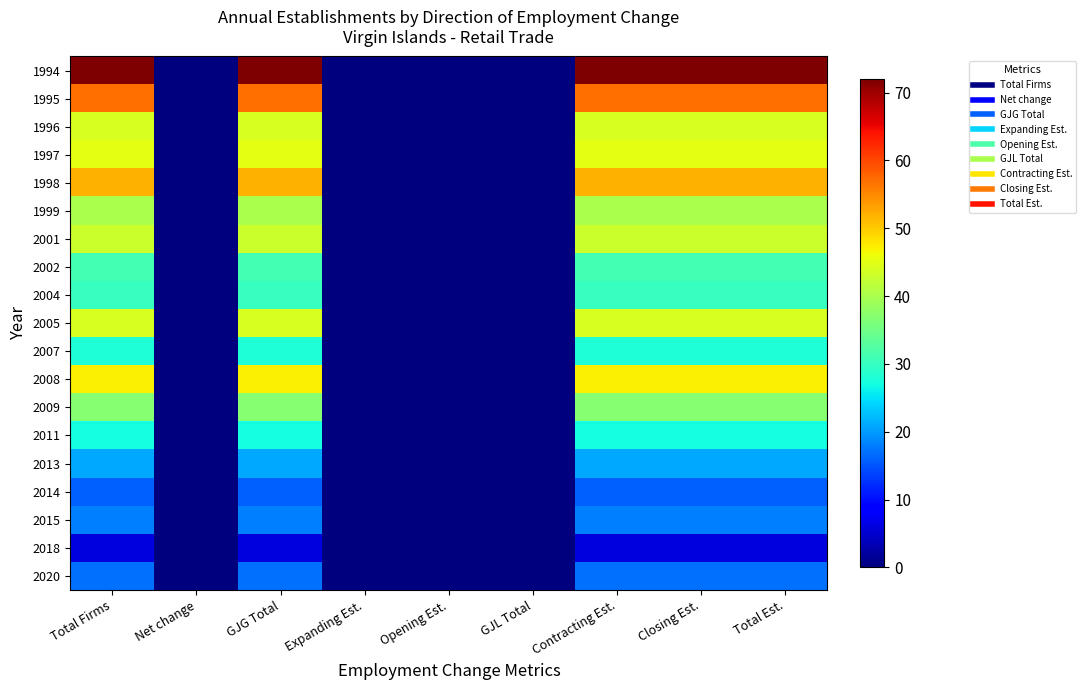

Reading left to right, transcribe all the data shown in this chart.

1994: Total Firms=72	Net change=0	GJG Total=72	Expanding Est.=0	Opening Est.=0	GJL Total=0	Contracting Est.=72	Closing Est.=72	Total Est.=72
1995: Total Firms=57	Net change=0	GJG Total=57	Expanding Est.=0	Opening Est.=0	GJL Total=0	Contracting Est.=57	Closing Est.=57	Total Est.=57
1996: Total Firms=44	Net change=0	GJG Total=44	Expanding Est.=0	Opening Est.=0	GJL Total=0	Contracting Est.=44	Closing Est.=44	Total Est.=44
1997: Total Firms=45	Net change=0	GJG Total=45	Expanding Est.=0	Opening Est.=0	GJL Total=0	Contracting Est.=45	Closing Est.=45	Total Est.=45
1998: Total Firms=52	Net change=0	GJG Total=52	Expanding Est.=0	Opening Est.=0	GJL Total=0	Contracting Est.=52	Closing Est.=52	Total Est.=52
1999: Total Firms=40	Net change=0	GJG Total=40	Expanding Est.=0	Opening Est.=0	GJL Total=0	Contracting Est.=40	Closing Est.=40	Total Est.=40
2001: Total Firms=43	Net change=0	GJG Total=43	Expanding Est.=0	Opening Est.=0	GJL Total=0	Contracting Est.=43	Closing Est.=43	Total Est.=43
2002: Total Firms=31	Net change=0	GJG Total=31	Expanding Est.=0	Opening Est.=0	GJL Total=0	Contracting Est.=31	Closing Est.=31	Total Est.=31
2004: Total Firms=30	Net change=0	GJG Total=30	Expanding Est.=0	Opening Est.=0	GJL Total=0	Contracting Est.=30	Closing Est.=30	Total Est.=30
2005: Total Firms=44	Net change=0	GJG Total=44	Expanding Est.=0	Opening Est.=0	GJL Total=0	Contracting Est.=44	Closing Est.=44	Total Est.=44
2007: Total Firms=28	Net change=0	GJG Total=28	Expanding Est.=0	Opening Est.=0	GJL Total=0	Contracting Est.=28	Closing Est.=28	Total Est.=28
2008: Total Firms=47	Net change=0	GJG Total=47	Expanding Est.=0	Opening Est.=0	GJL Total=0	Contracting Est.=47	Closing Est.=47	Total Est.=47
2009: Total Firms=37	Net change=0	GJG Total=37	Expanding Est.=0	Opening Est.=0	GJL Total=0	Contracting Est.=37	Closing Est.=37	Total Est.=37
2011: Total Firms=27	Net change=0	GJG Total=27	Expanding Est.=0	Opening Est.=0	GJL Total=0	Contracting Est.=27	Closing Est.=27	Total Est.=27
2013: Total Firms=21	Net change=0	GJG Total=21	Expanding Est.=0	Opening Est.=0	GJL Total=0	Contracting Est.=21	Closing Est.=21	Total Est.=21
2014: Total Firms=16	Net change=0	GJG Total=16	Expanding Est.=0	Opening Est.=0	GJL Total=0	Contracting Est.=16	Closing Est.=16	Total Est.=16
2015: Total Firms=18	Net change=0	GJG Total=18	Expanding Est.=0	Opening Est.=0	GJL Total=0	Contracting Est.=18	Closing Est.=18	Total Est.=18
2018: Total Firms=6	Net change=0	GJG Total=6	Expanding Est.=0	Opening Est.=0	GJL Total=0	Contracting Est.=6	Closing Est.=6	Total Est.=6
2020: Total Firms=17	Net change=0	GJG Total=17	Expanding Est.=0	Opening Est.=0	GJL Total=0	Contracting Est.=17	Closing Est.=17	Total Est.=17